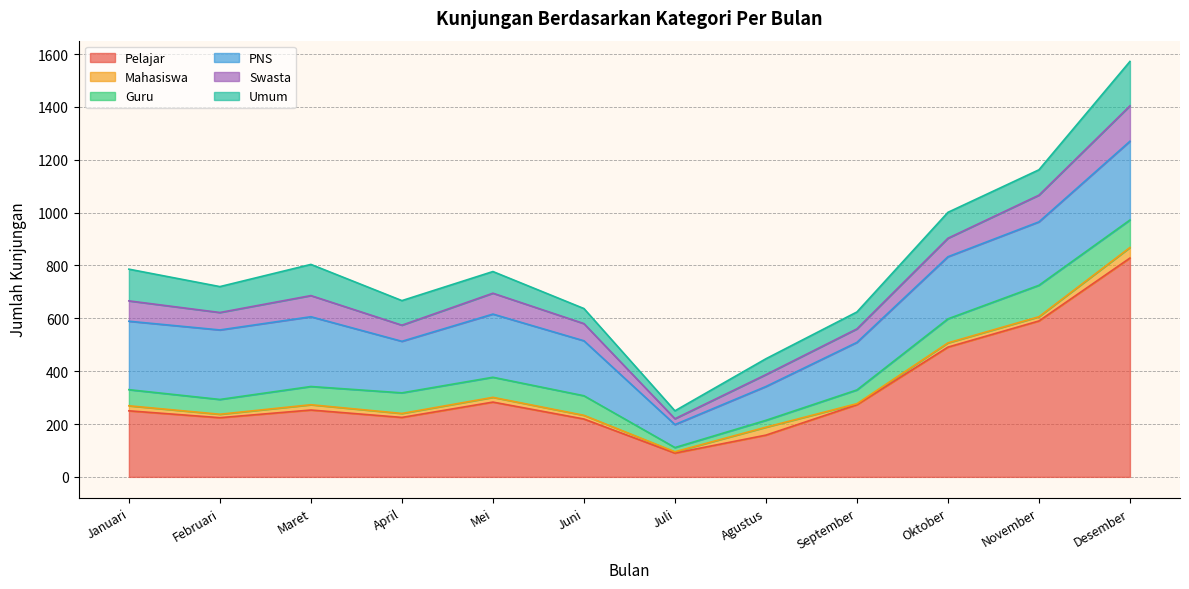

True or false: Pelajar has more than 1 interior local peaks.

True